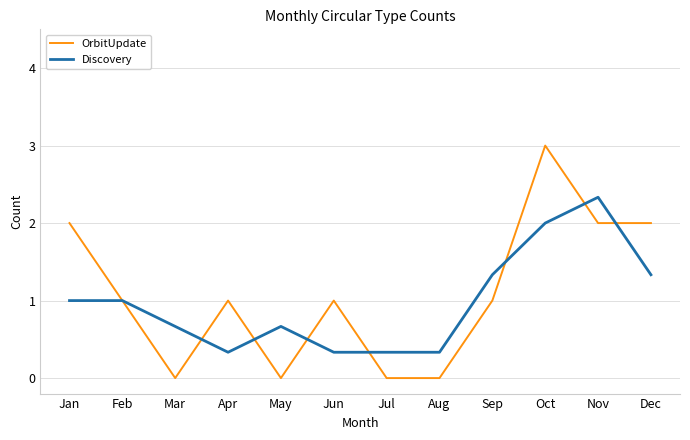

Which series has the widest spread of values?

OrbitUpdate